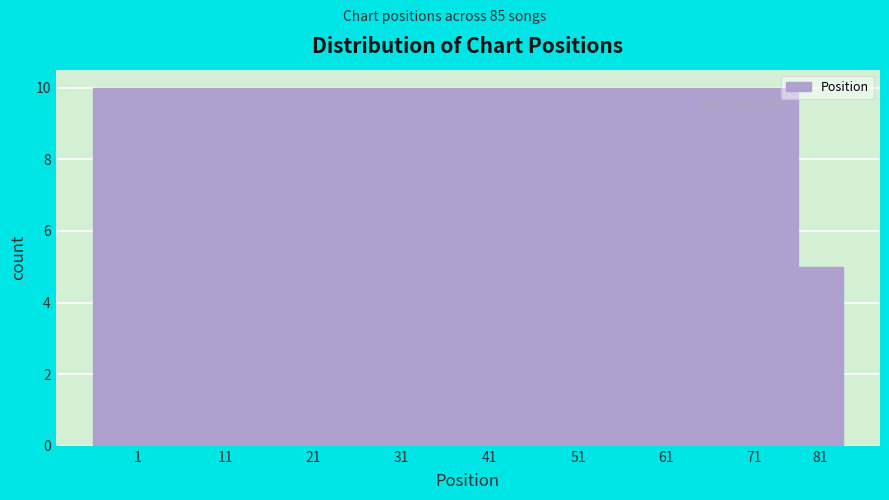

Reading left to right, extract all data points from this chart.

10	10	10	10	10	10	10	10	5